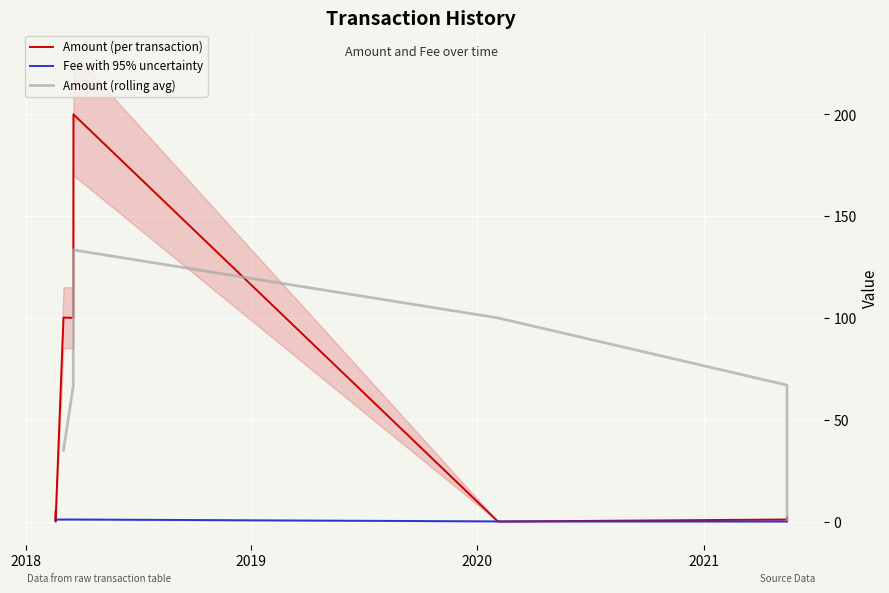

What is the average value of the Amount series?

51.0